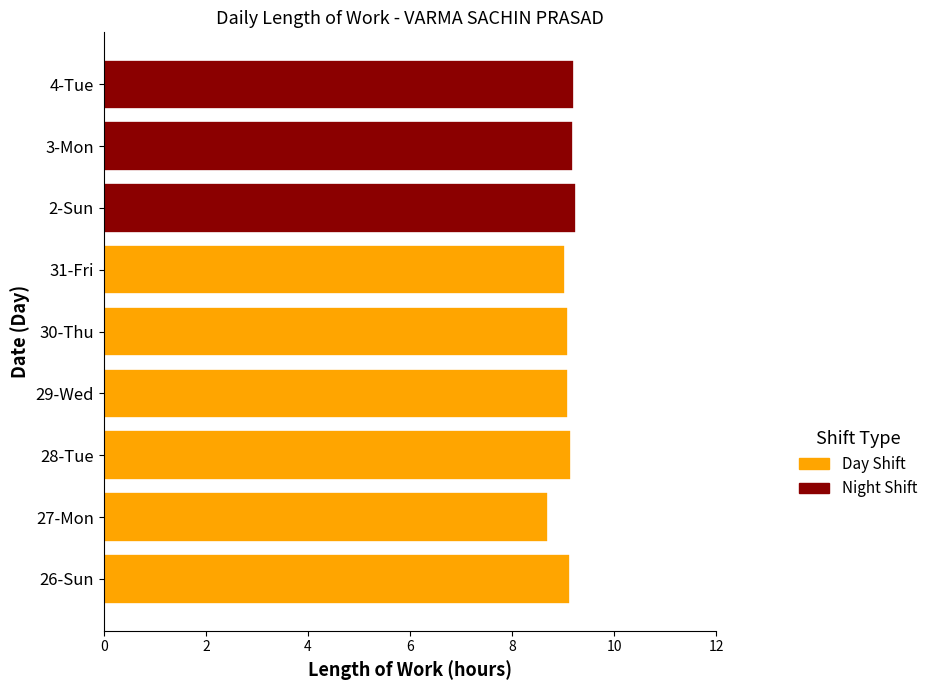

What is the approximate value of Day Shift at 30-Thu?

9.1